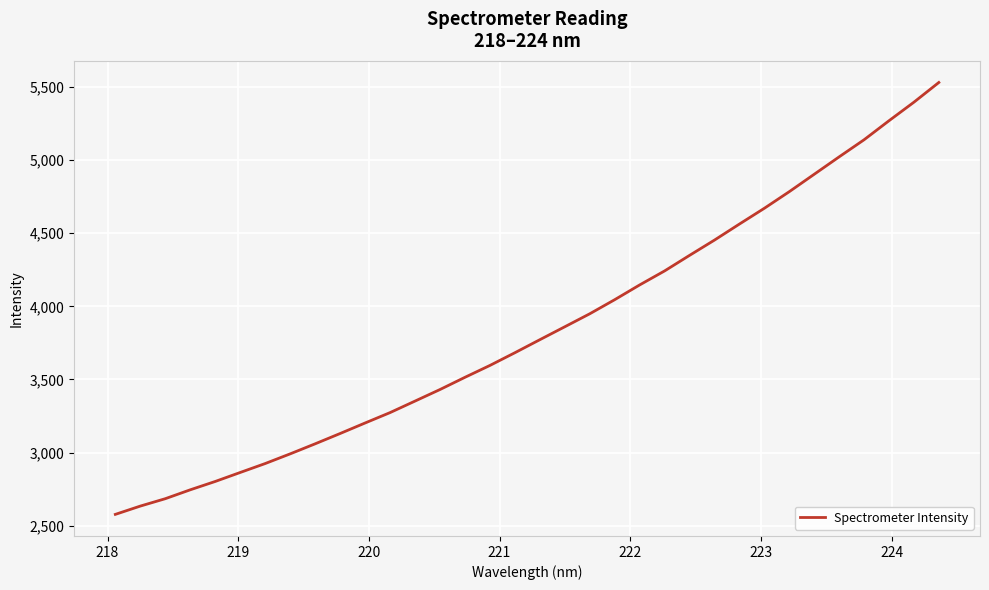

Does the chart have visible grid lines?

Yes